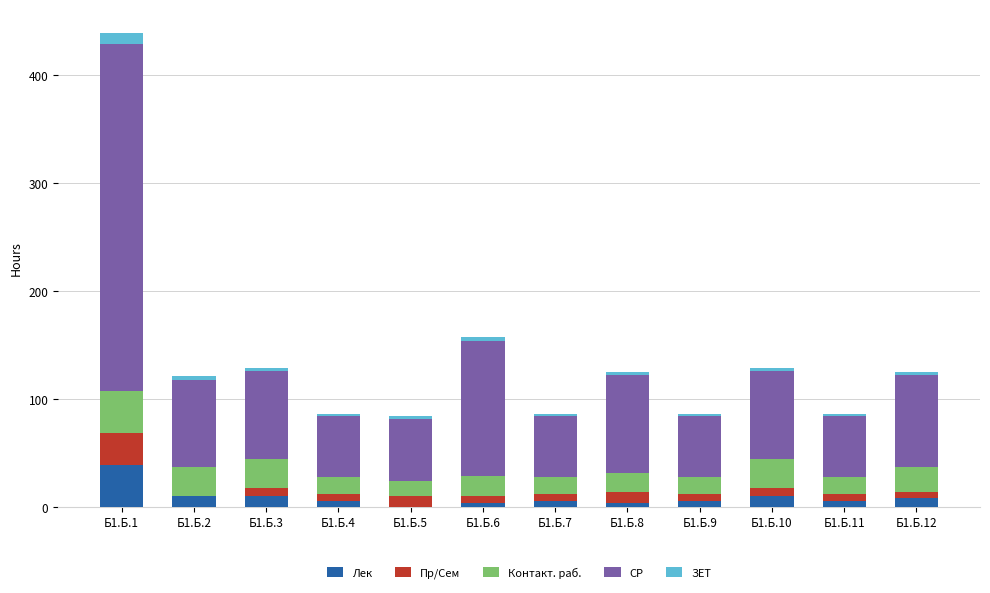

How many distinct data groups are displayed?

5